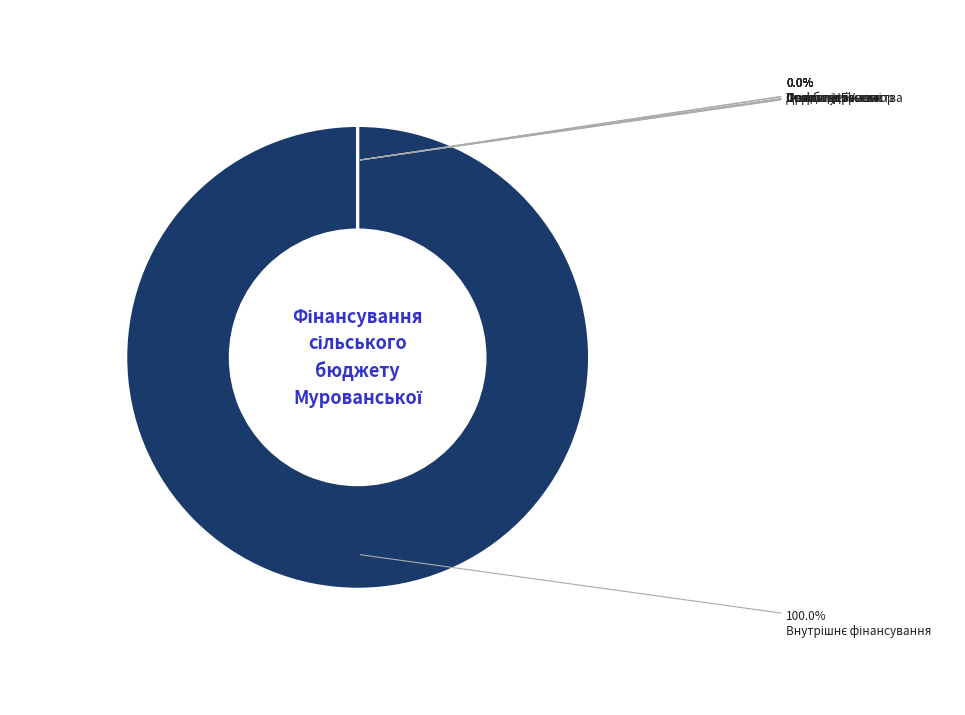

To the nearest percent, what is the average slice percentage?

14%